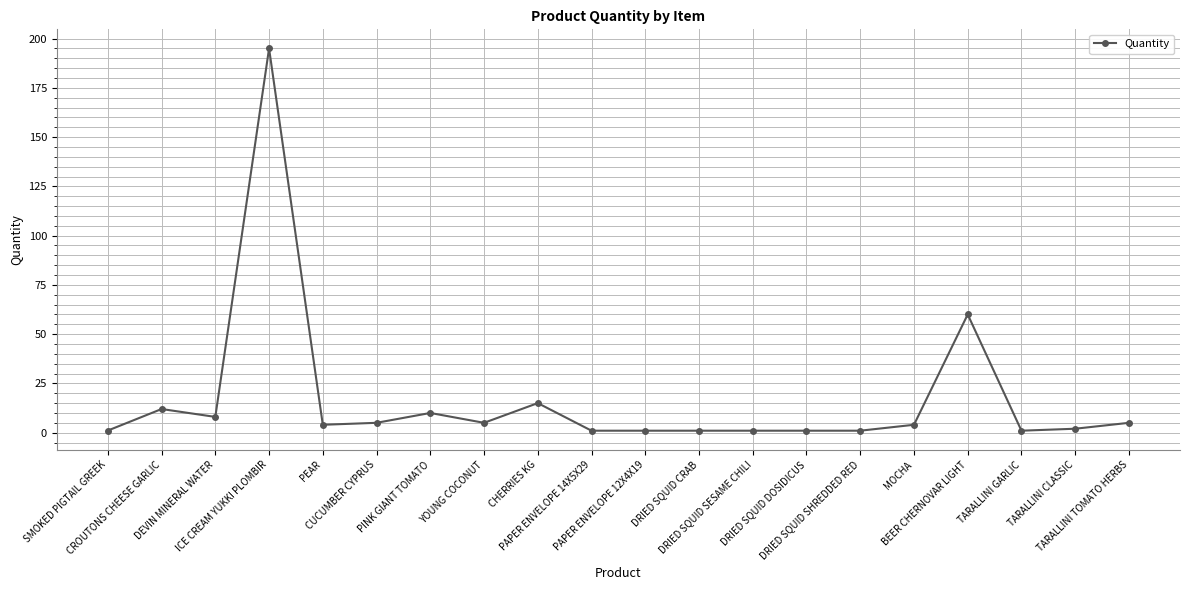

What is the value of the 17th point from the left?

60.0